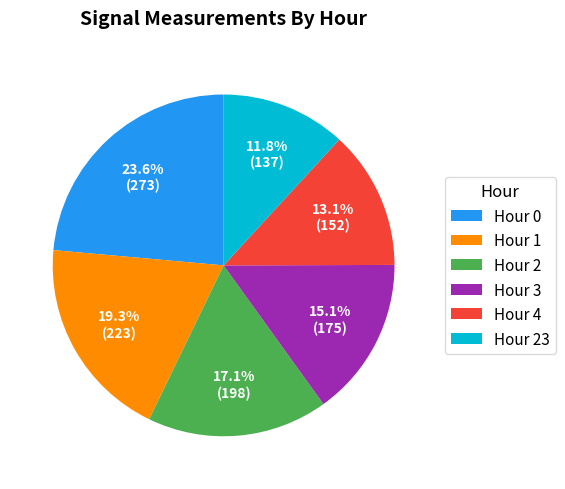

How many slices are in this pie chart?

6